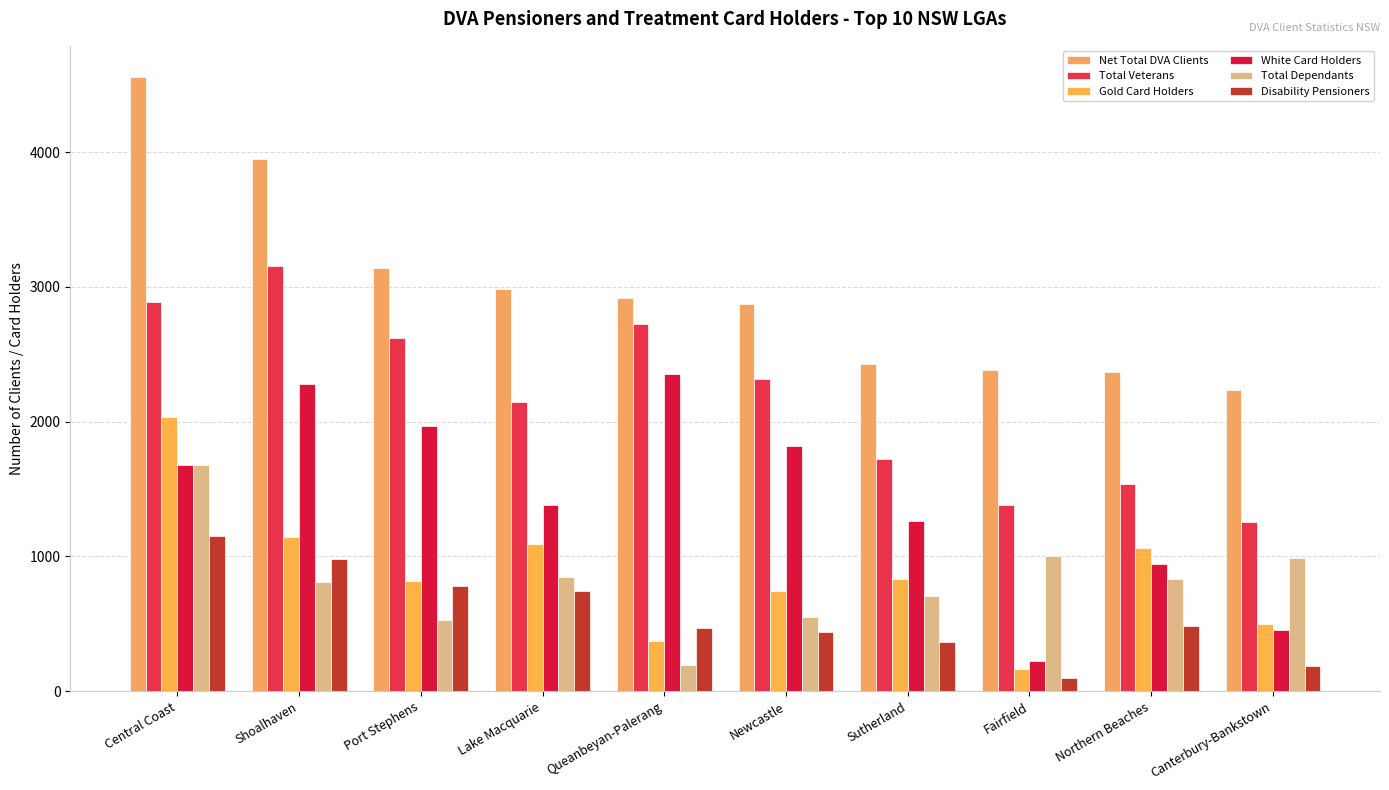

What is the sum of the Total Dependants values at Northern Beaches and Sutherland?

1542